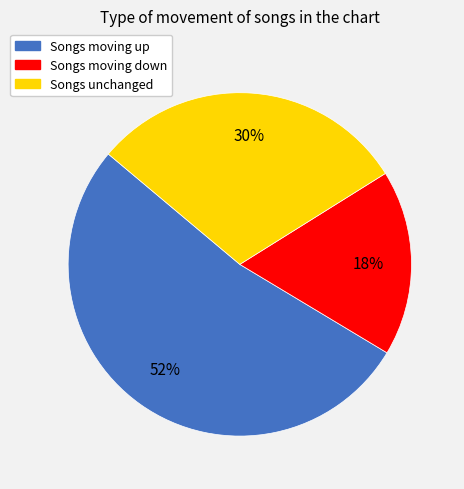

To the nearest percent, what is the difference between the largest and smallest slice percentages?

35%